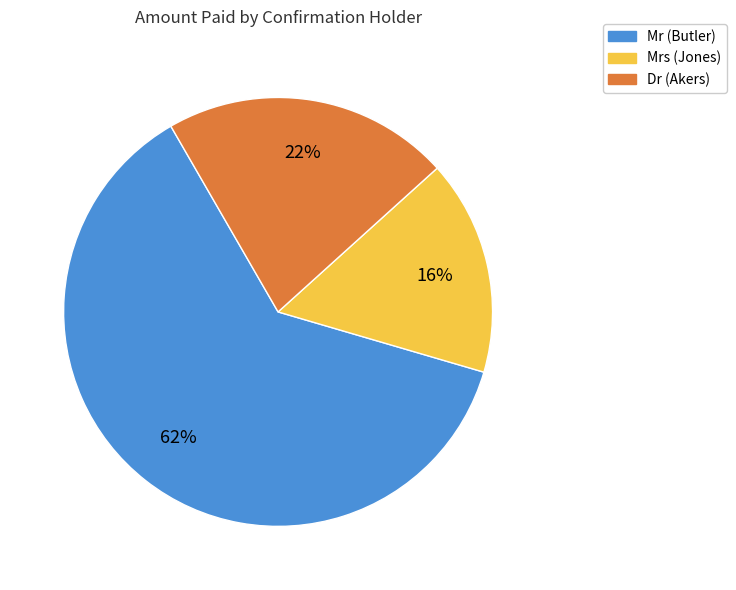

Between Mr (Butler) and Mrs (Jones), which is larger?

Mr (Butler)